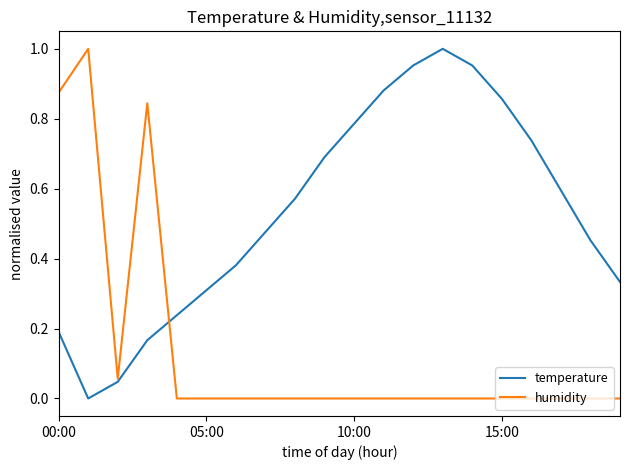

Rank the series by their average value, from lowest to highest.

humidity, temperature